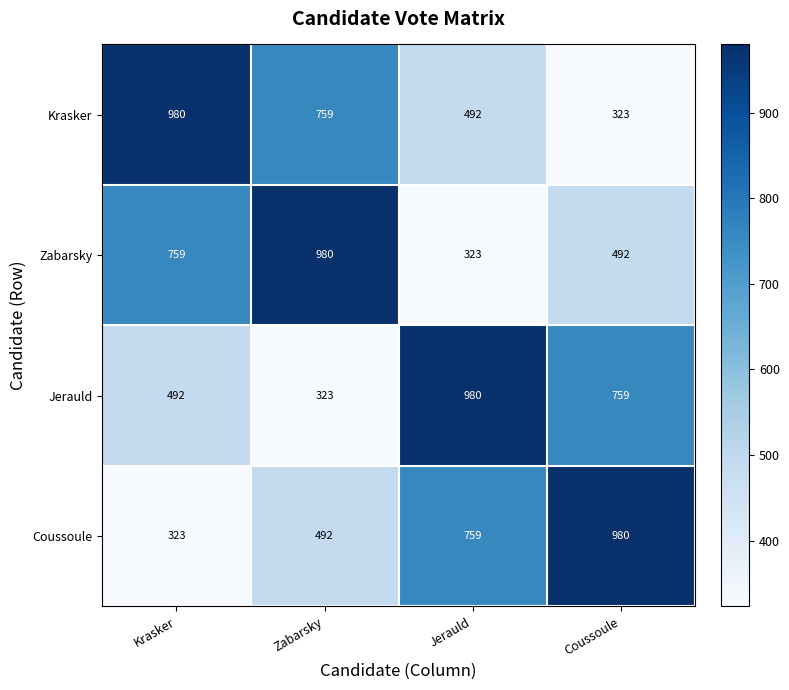

What is the approximate value of Coussoule at Jerauld, to the nearest 50?

750